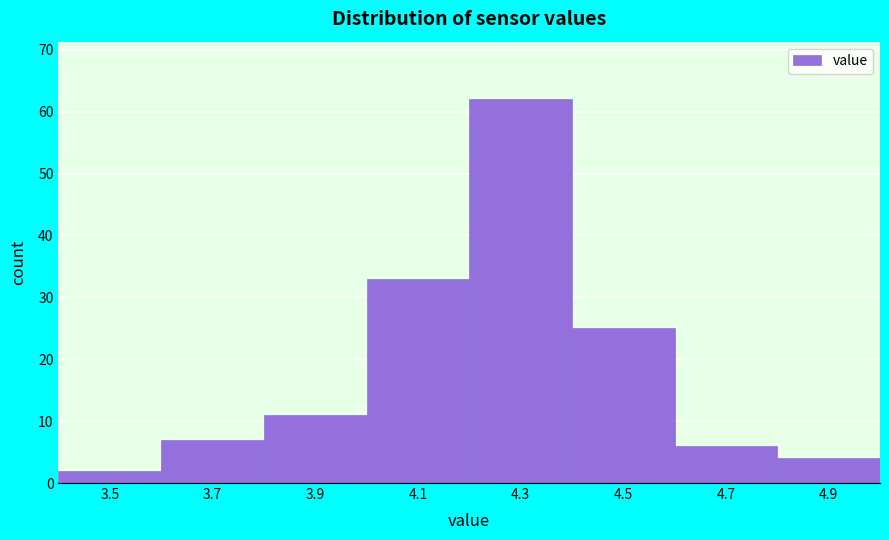

Reading left to right, what are all the values shown in this chart?

2	7	11	33	62	25	6	4